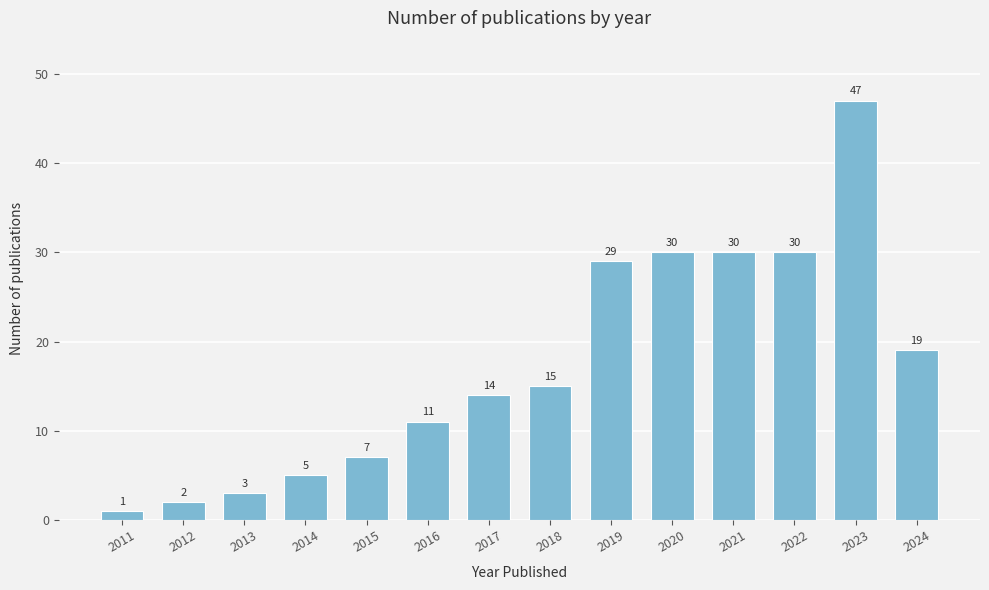

Reading left to right, list all the values displayed in this chart.

2011=1	2012=2	2013=3	2014=5	2015=7	2016=11	2017=14	2018=15	2019=29	2020=30	2021=30	2022=30	2023=47	2024=19